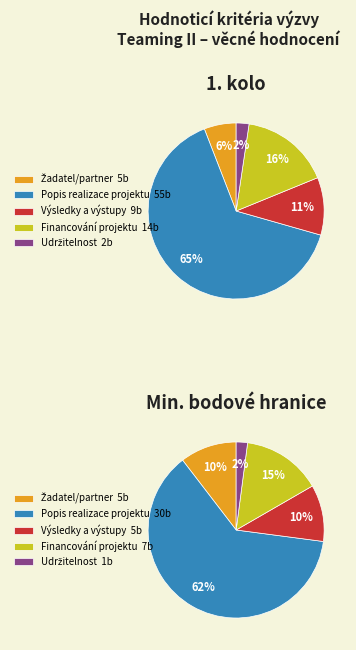

What is the largest slice in the pie chart?

Popis realizace projektu